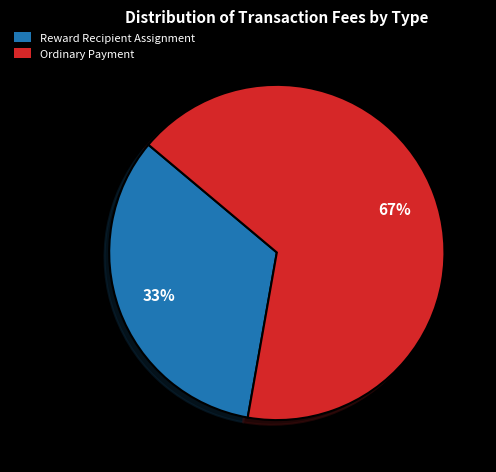

What percentage is the Reward Recipient Assignment slice, to the nearest percent?

33%